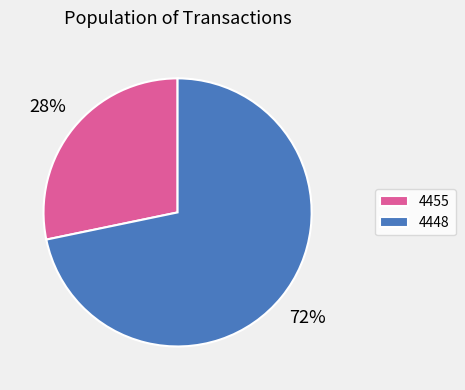

To the nearest percent, what portion does 4455 represent?

28%